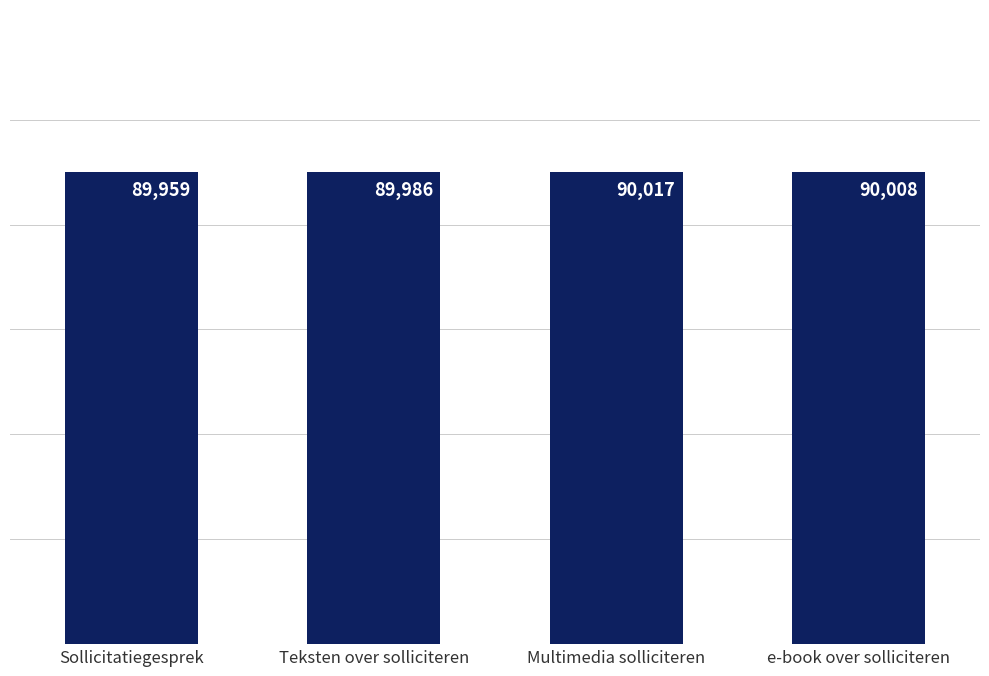

What is the label of the 1st bar from the right?

e-book over solliciteren